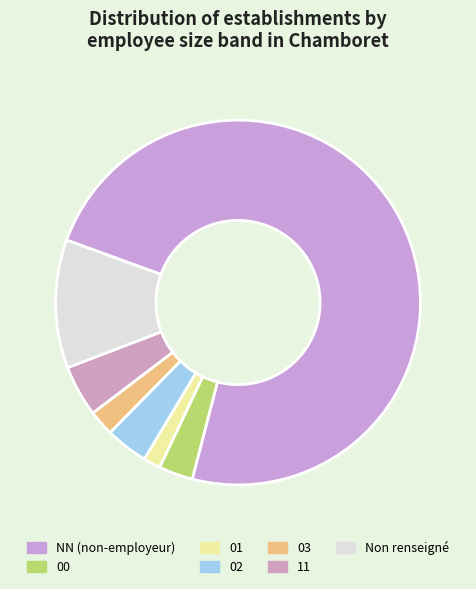

To the nearest percent, what percentage of the pie is 00?

3%